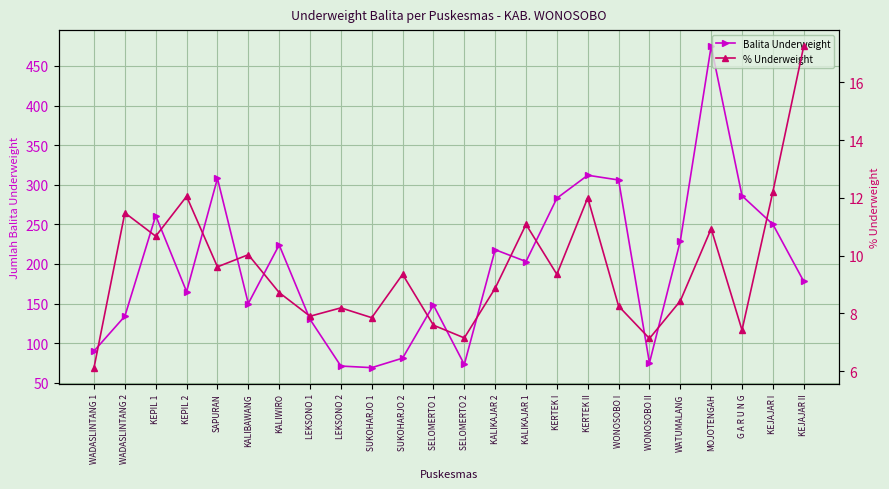

Between KALIKAJAR 1 and MOJOTENGAH, which series saw the biggest shift?

Balita Underweight